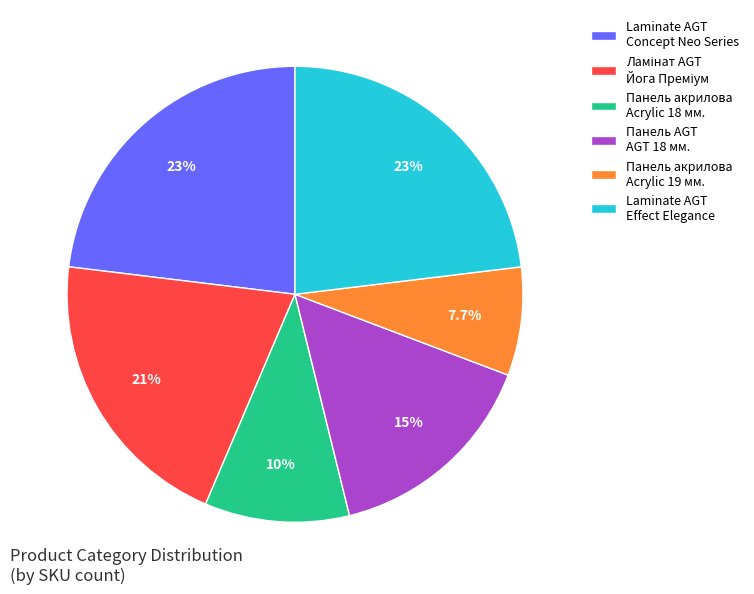

Does Панель акрилова Acrylic 18 мм. account for over 50% of the chart?

No